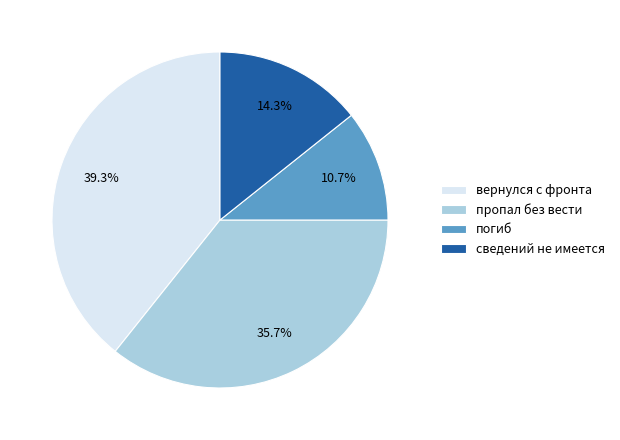

What is the largest slice in the pie chart?

вернулся с фронта